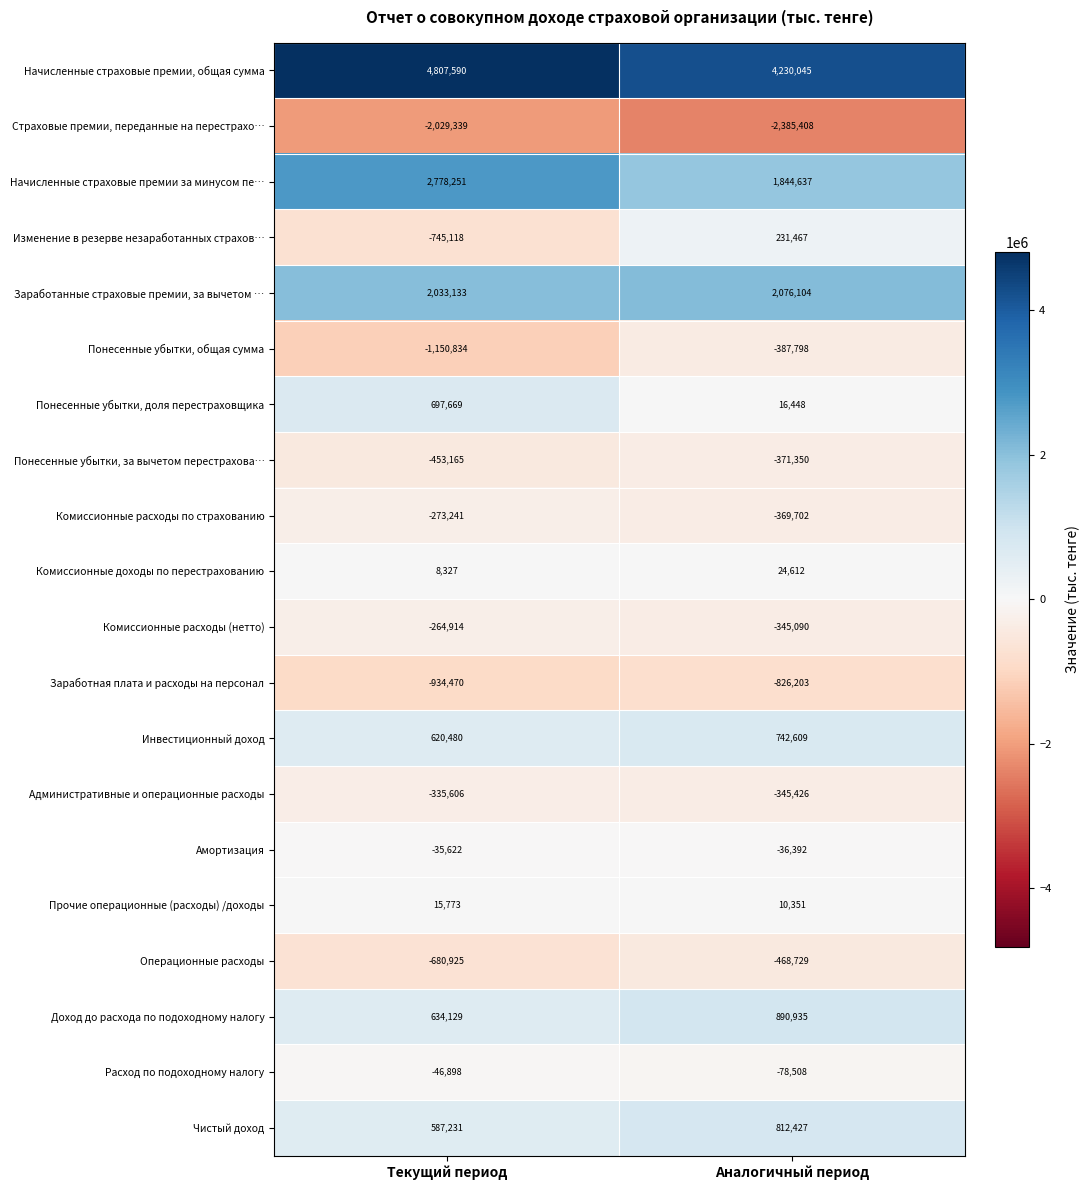

Between Текущий период and Аналогичный период, which series saw the biggest shift?

Изменение в резерве незаработанных страхов…